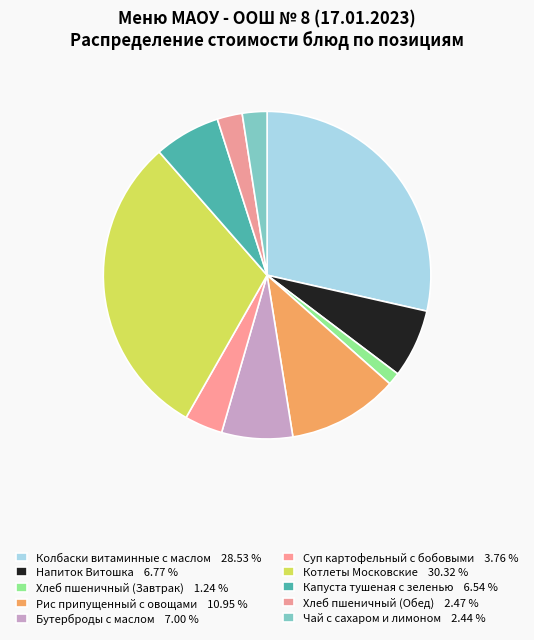

Count the number of slices in the pie.

10